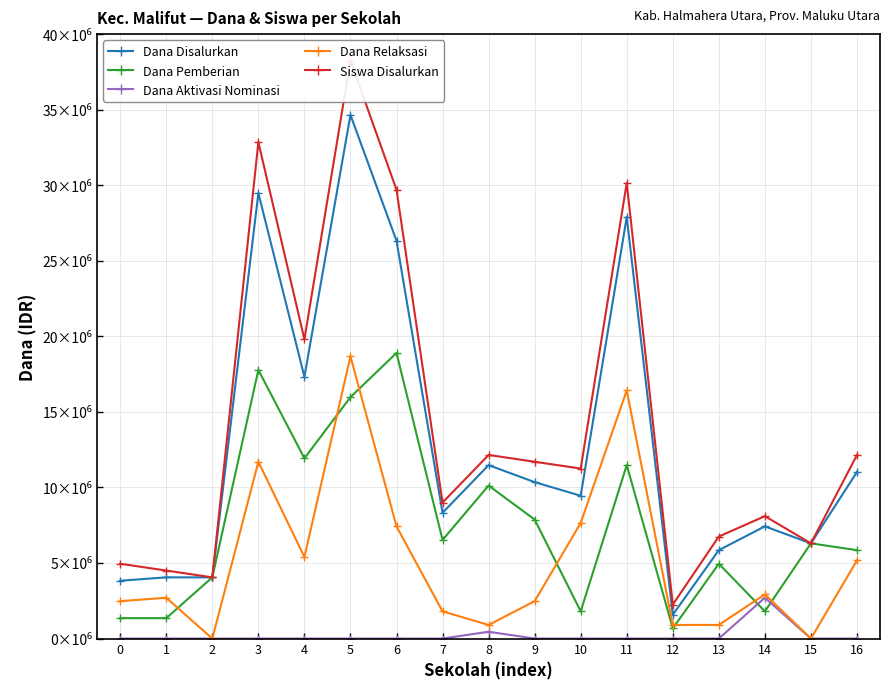

What is the sum of all Dana Pemberian values?

128700000